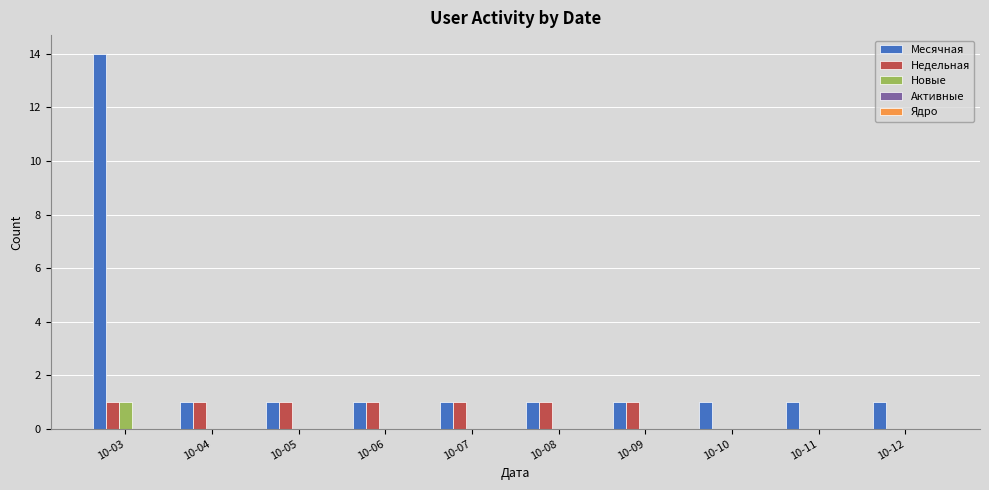

Which category has the highest value in the Новые series?

10-03